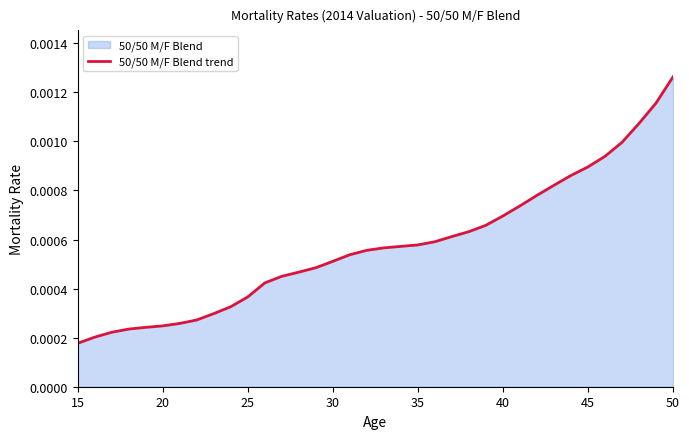

At which category does the chart reach its peak across all series?

50